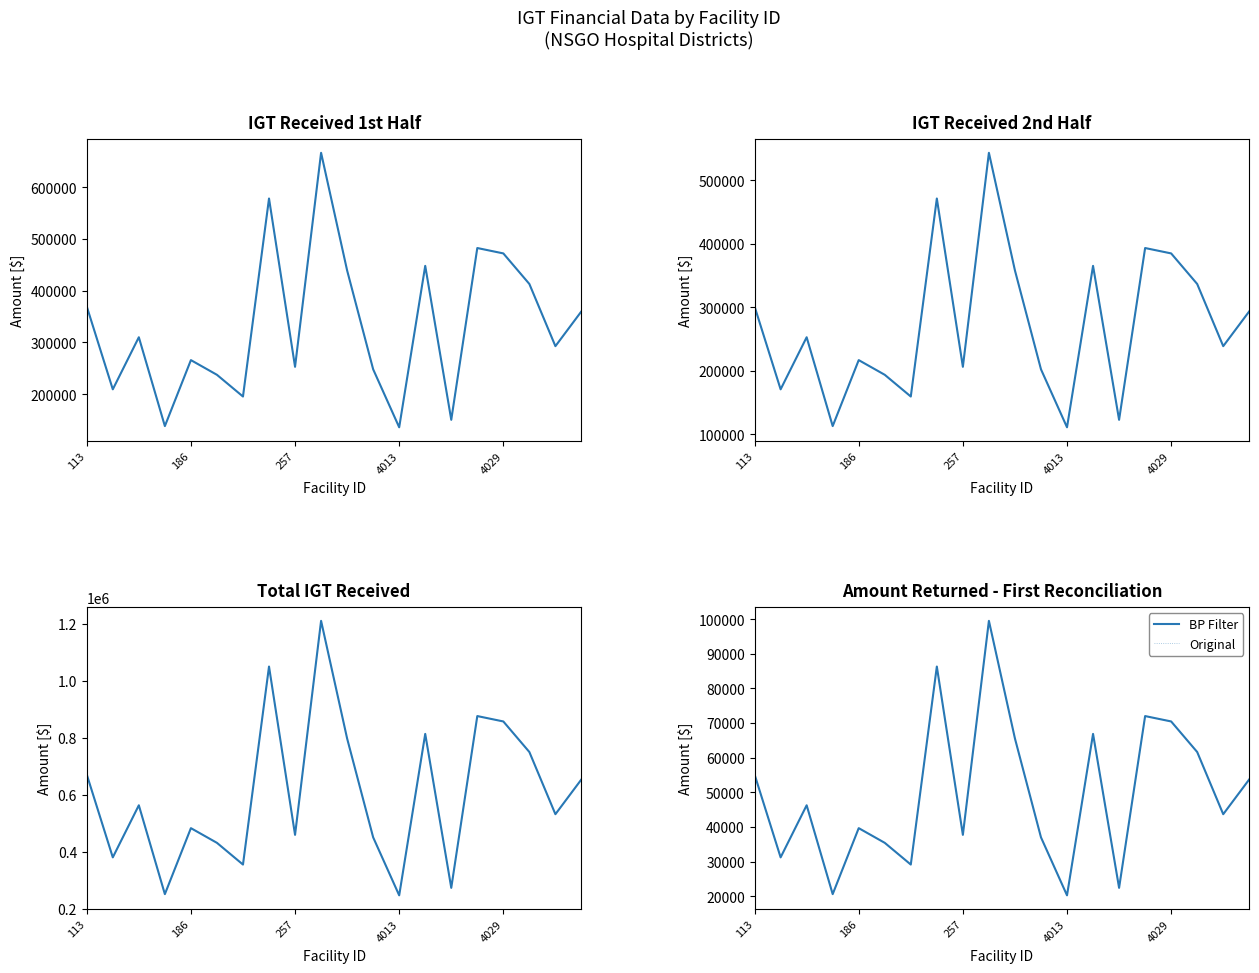

What is the sum of all BP Filter values?

994714.4